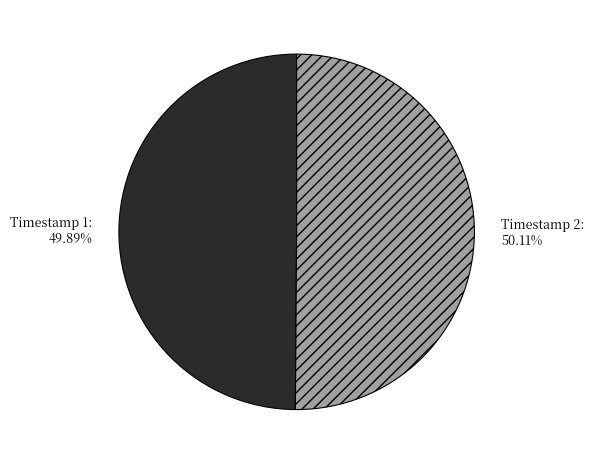

Does any single category account for the majority?

Yes